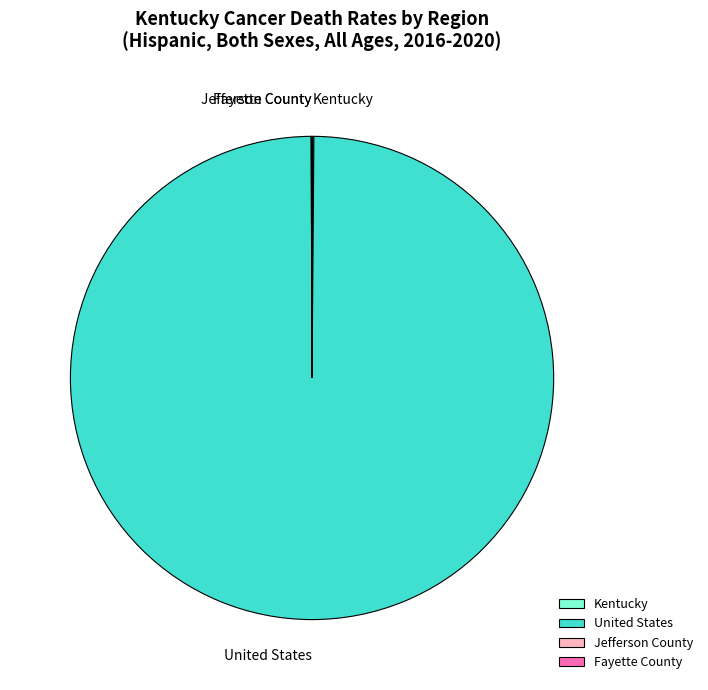

Which category has the biggest portion of the pie?

United States